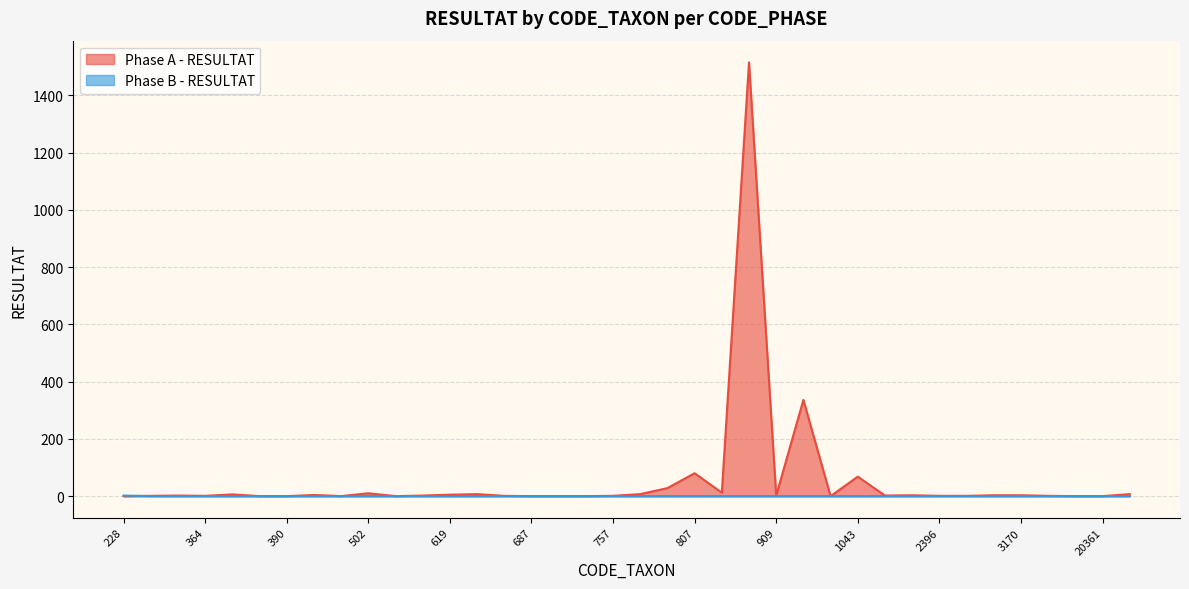

Where is the first local maximum for Phase A - RESULTAT?

339